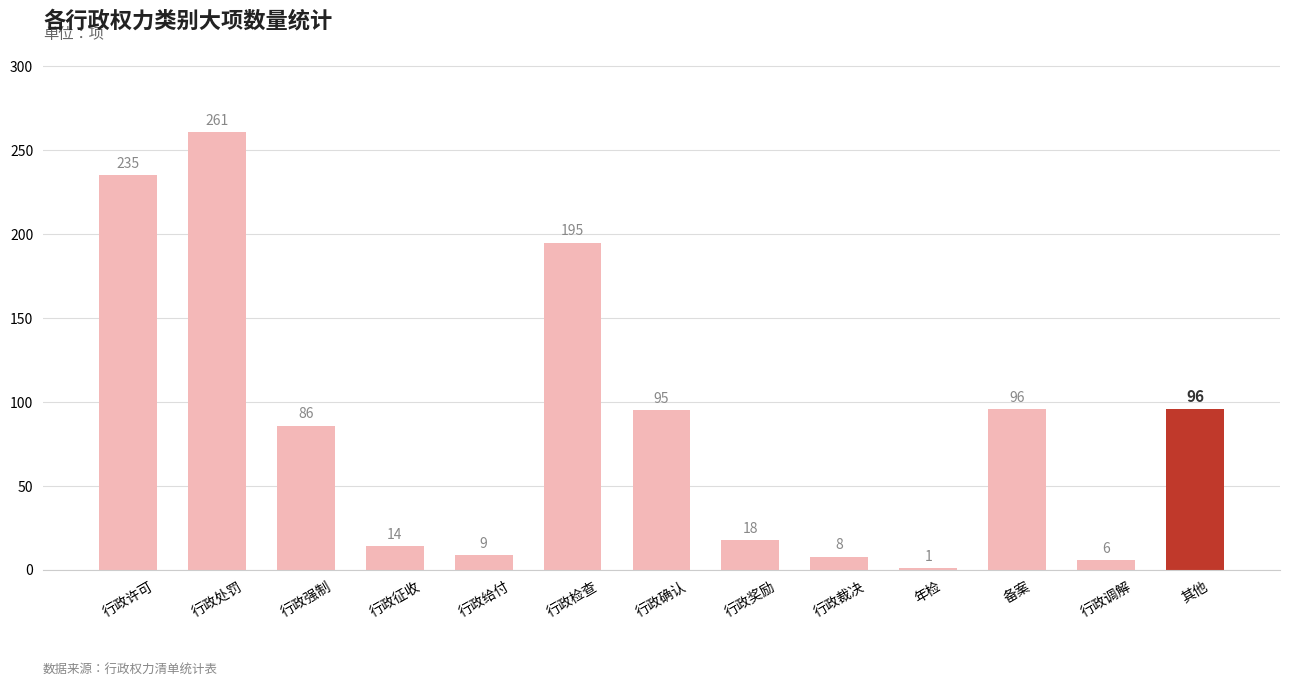

At which category does the chart reach its peak across all series?

行政处罚